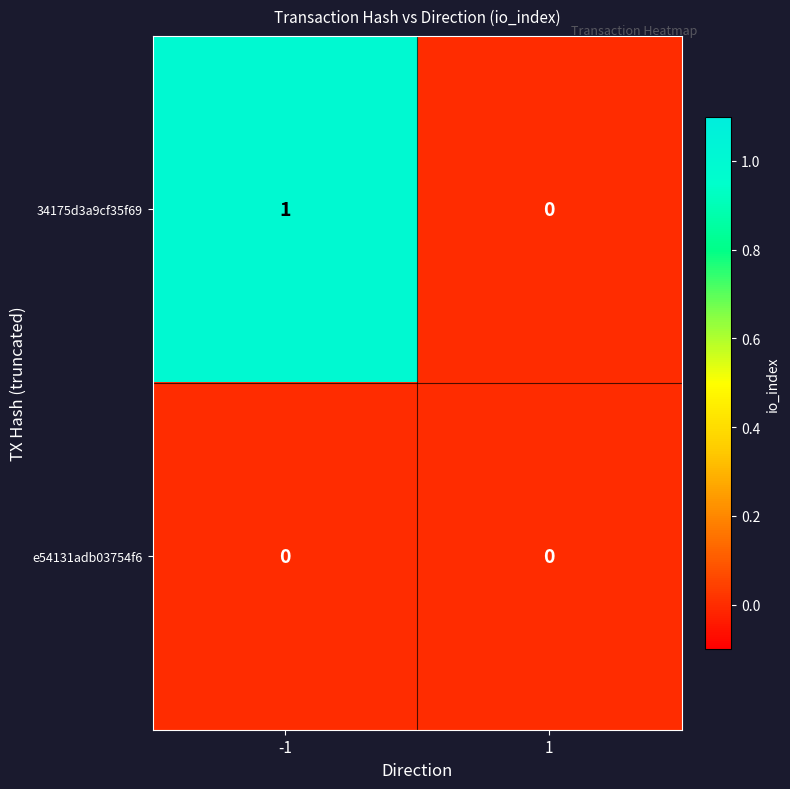

The value of 34175d3a9cf35f69 at -1 is 1. True or false?

True